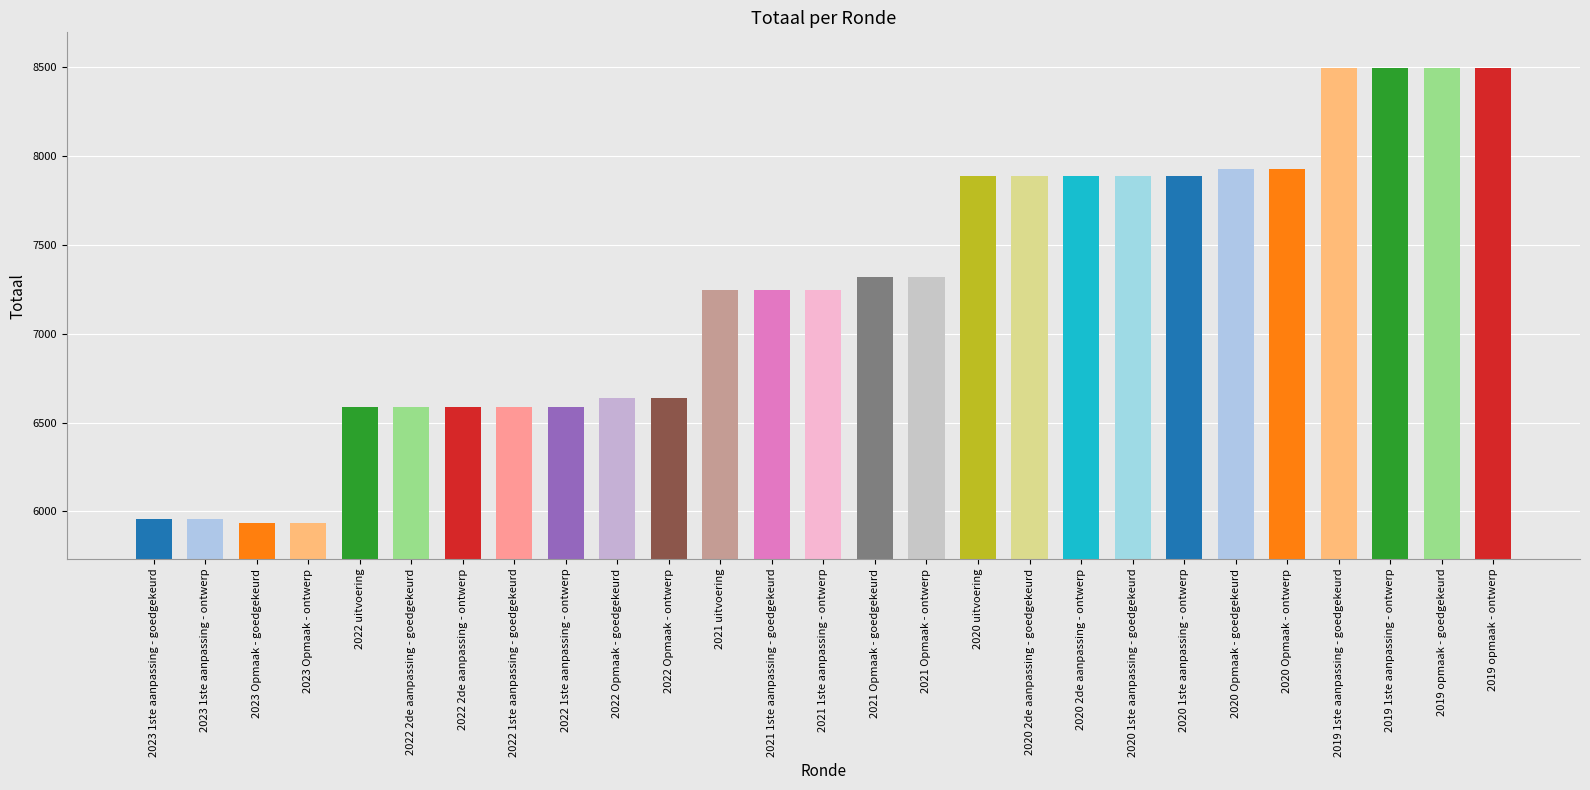

Which has a higher value, 2020 2de aanpassing - ontwerp or 2021 Opmaak - ontwerp?

2020 2de aanpassing - ontwerp